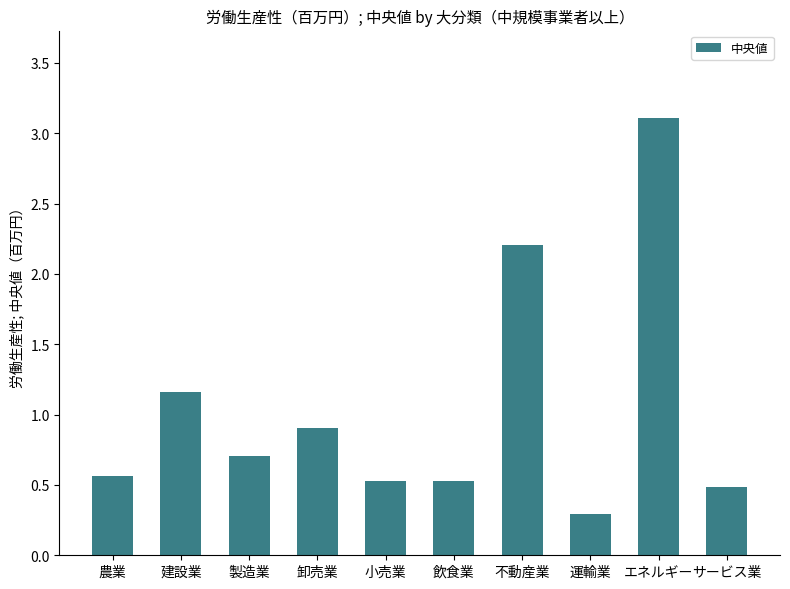

What is the change in value from 不動産業 to サービス業?

-1.7